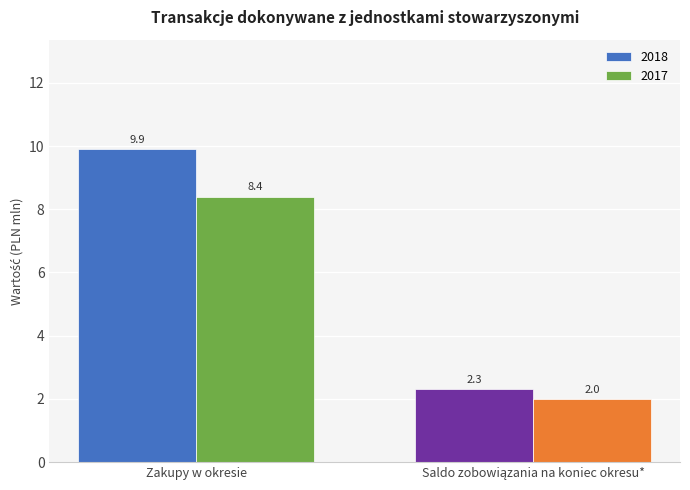

What is the value of the 2018 bar at the 2nd from the left?

2.3